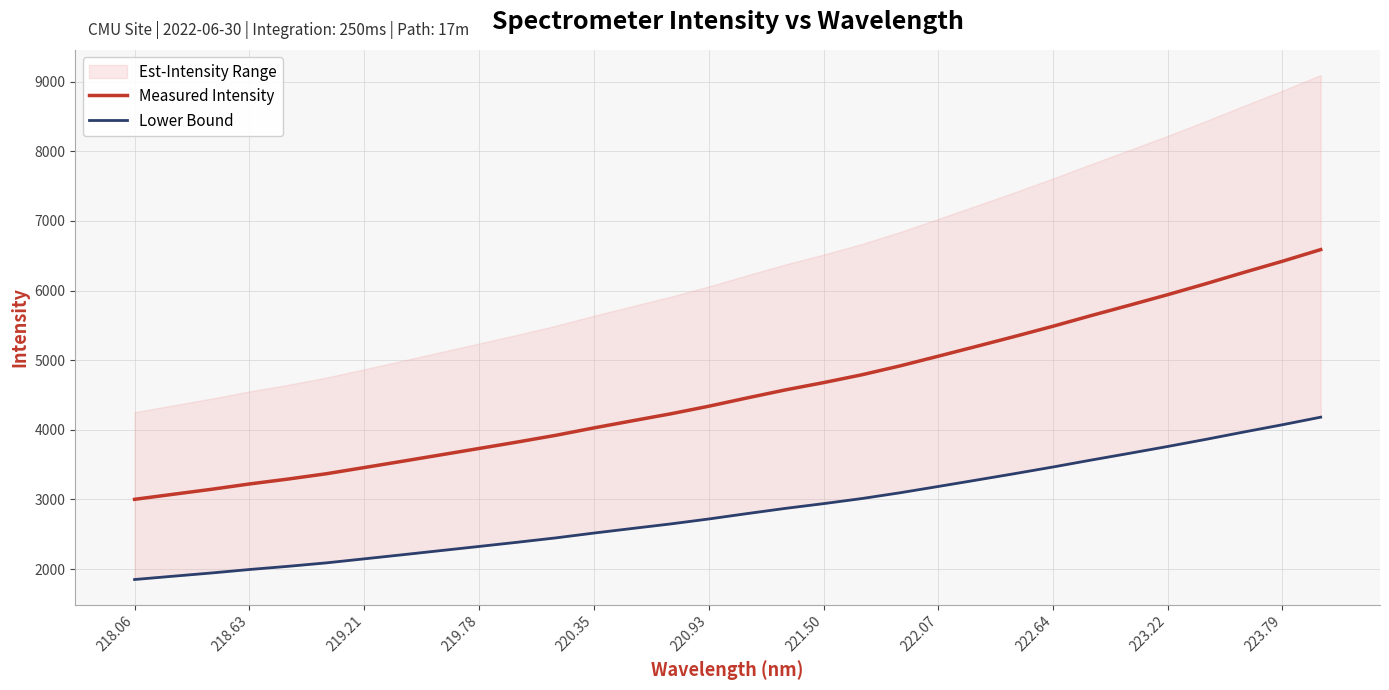

Is it true that Measured Intensity equals 6420.2 at 223.79?

True